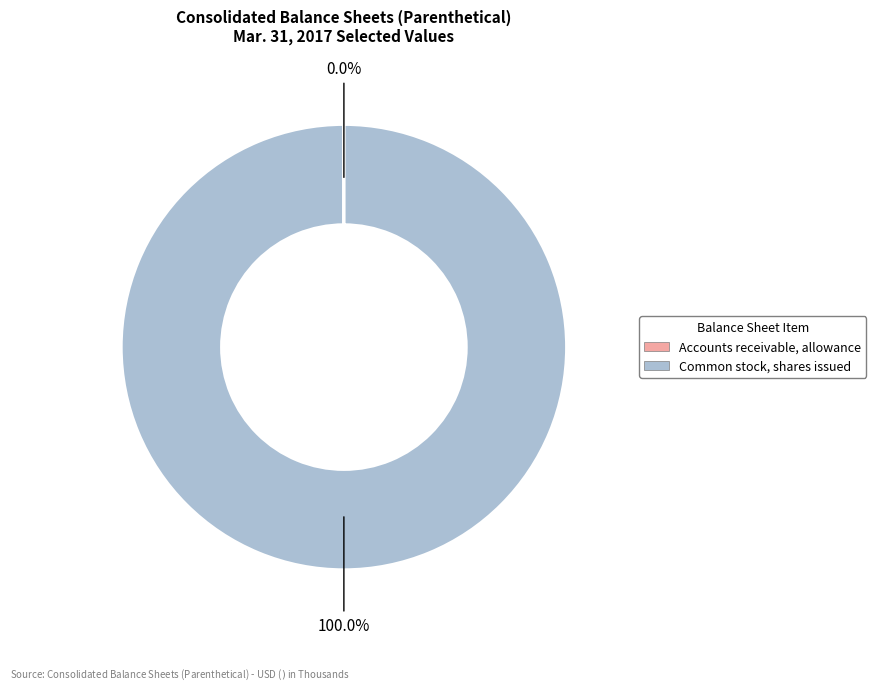

Which category has the biggest portion of the pie?

Common stock, shares issued